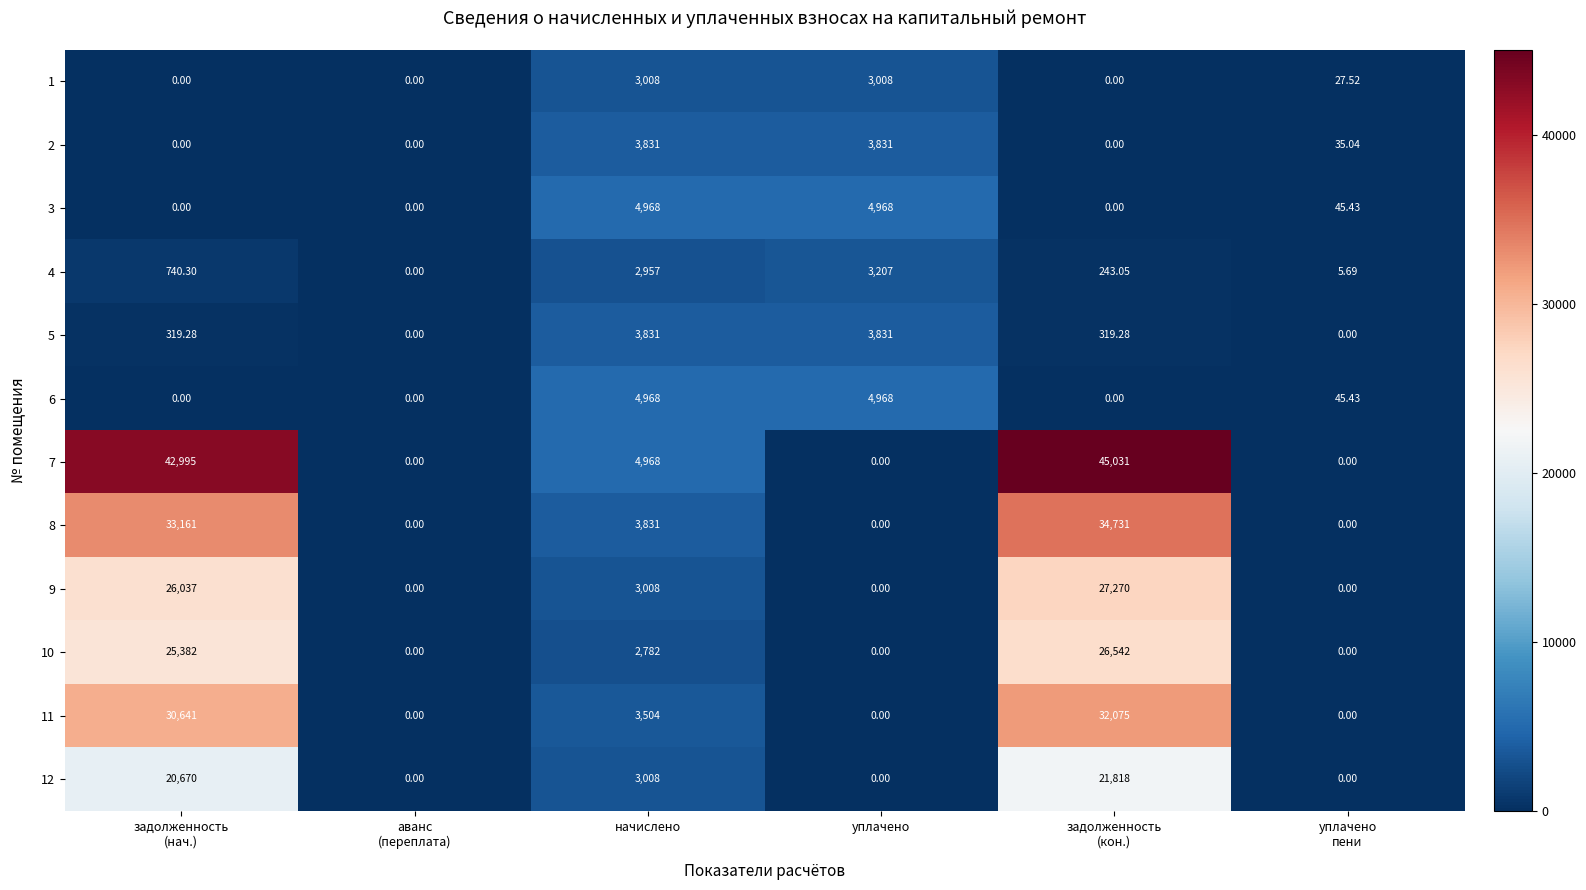

Where does the 1 series first go above 27?

начислено